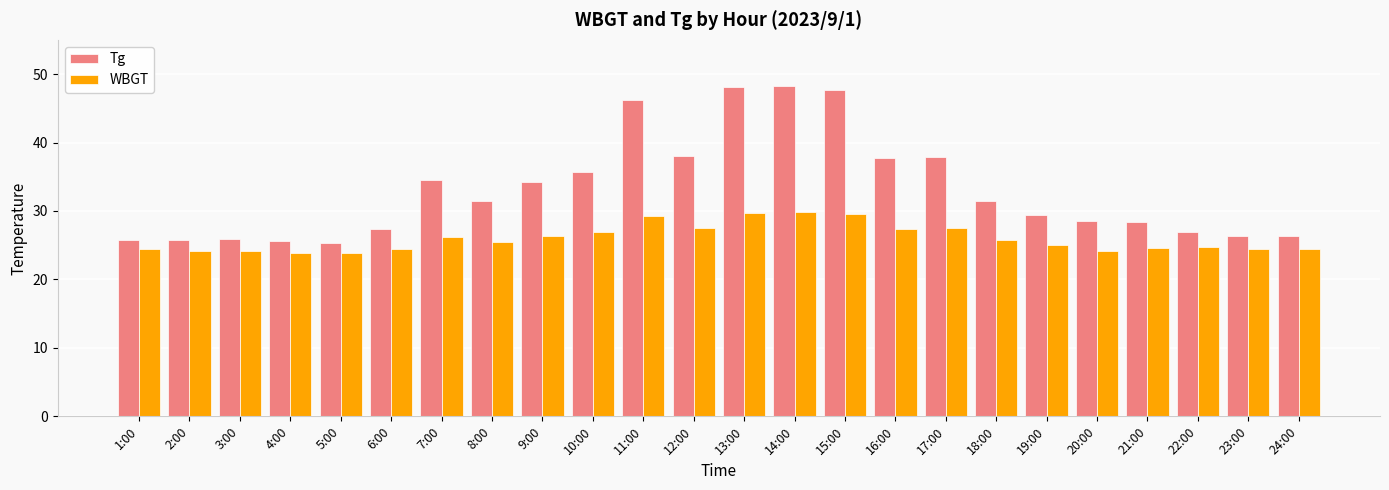

What is the difference between the second highest and second lowest values in the WBGT series?

5.8